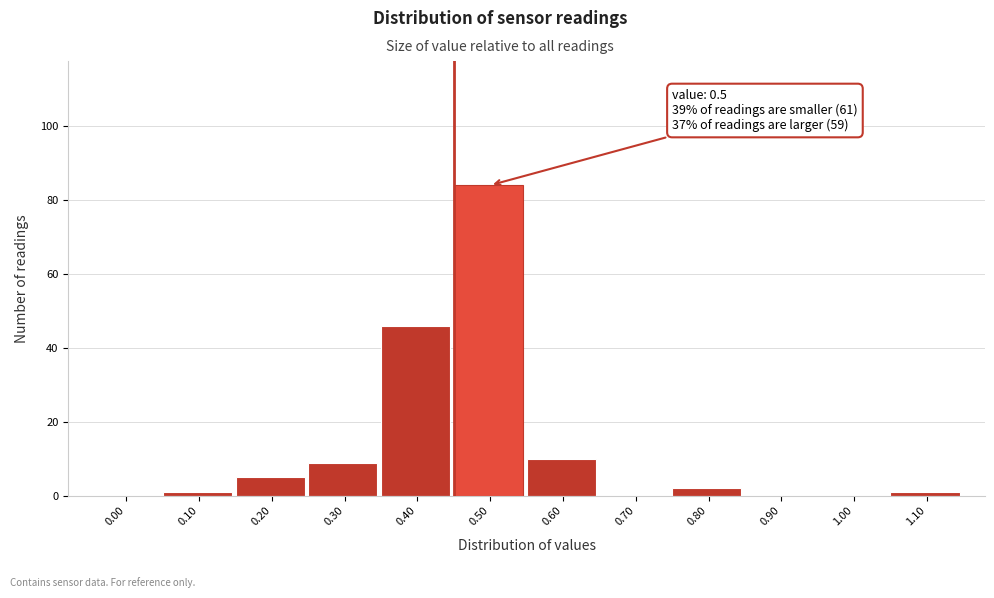

Reading left to right, list all the values displayed in this chart.

0.00=0	0.10=1	0.20=5	0.30=9	0.40=46	0.50=84	0.60=10	0.70=0	0.80=2	0.90=0	1.00=0	1.10=1